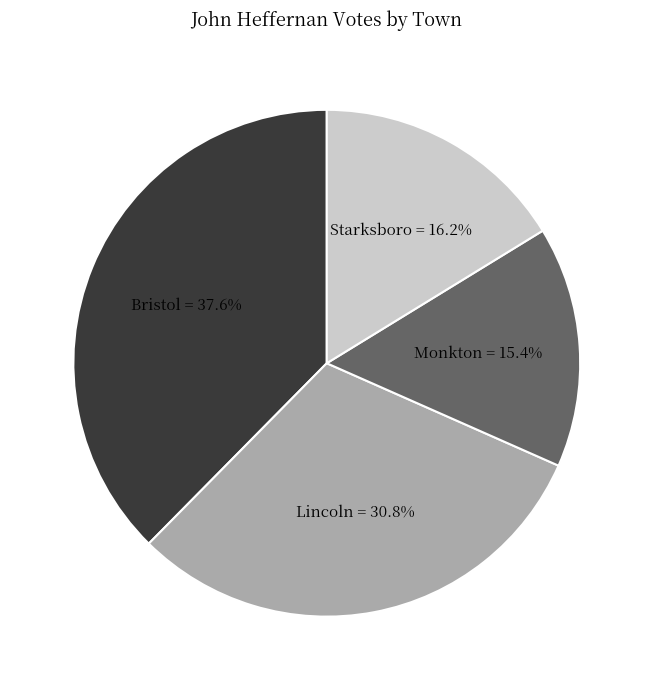

Rank the categories by value from lowest to highest.

Monkton, Starksboro, Lincoln, Bristol